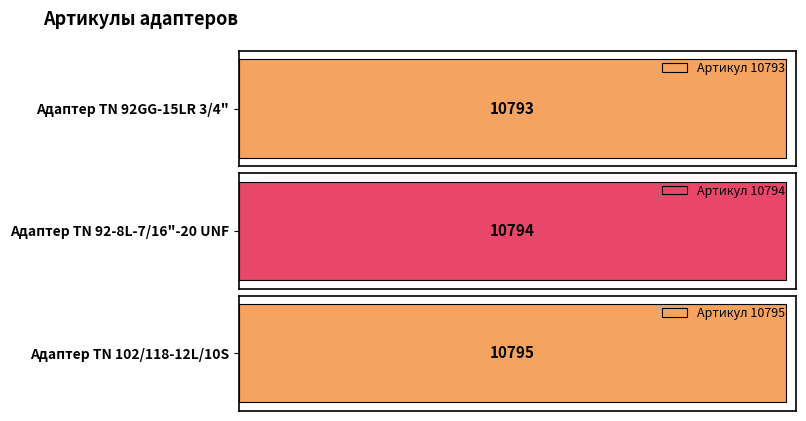

What is the value of the 1st bar from the left?

10793